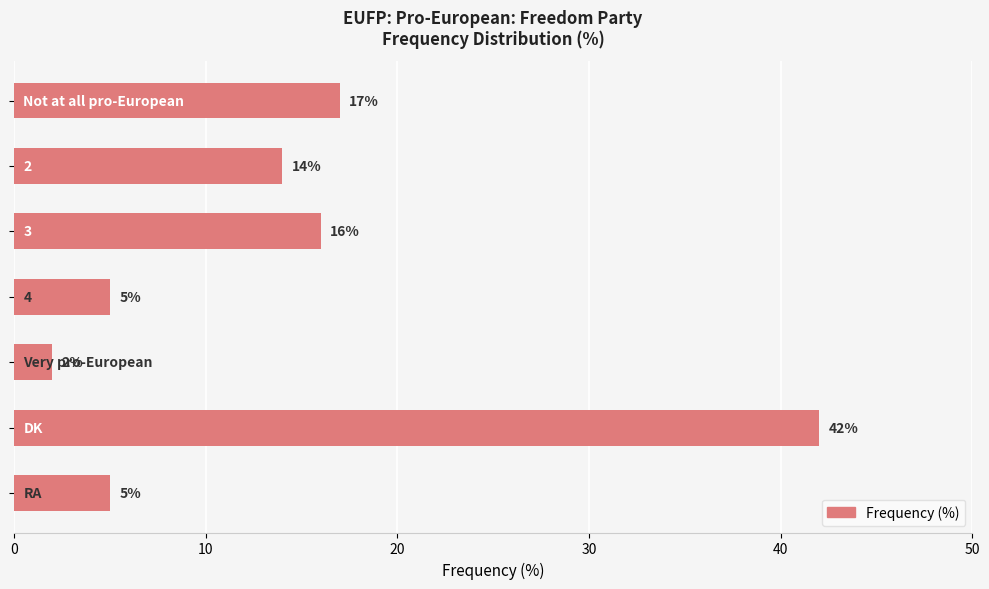

Does the chart contain any negative values?

No